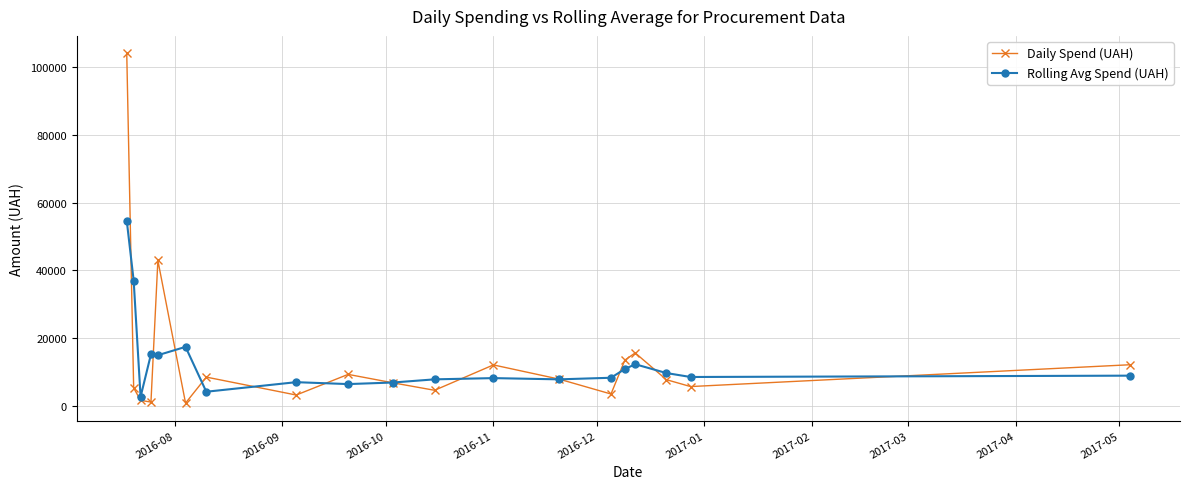

What is the greatest value displayed?

104084.1